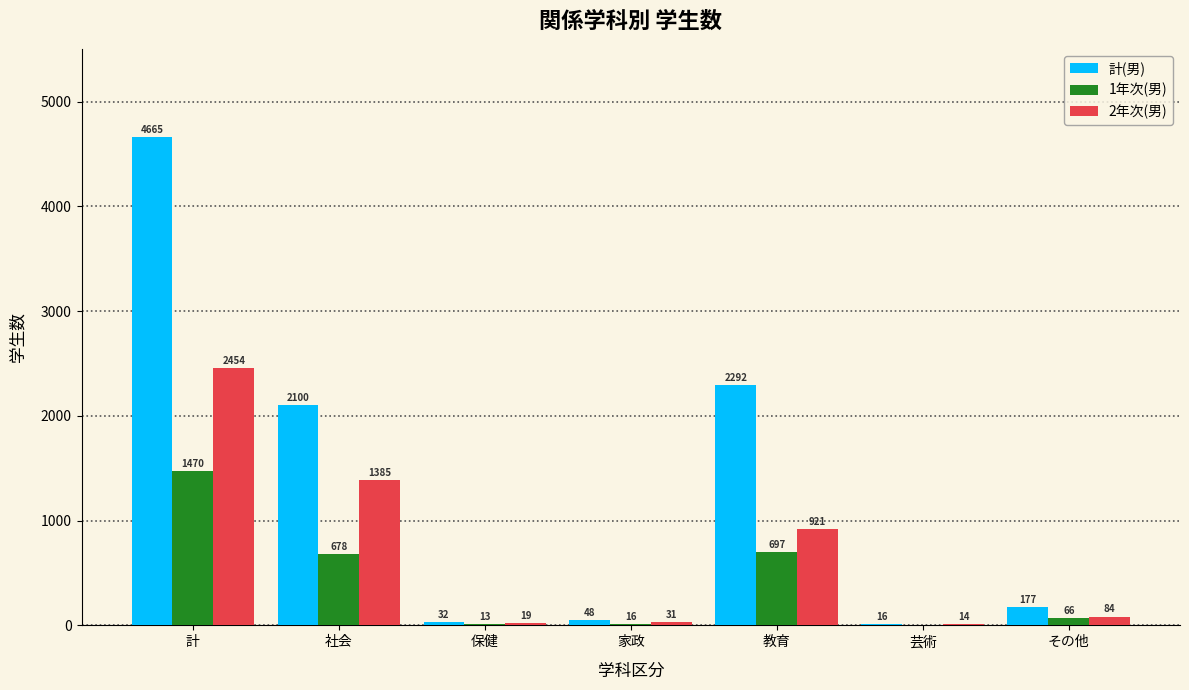

Reading left to right, list all the values displayed in this chart.

計(男): 計=4665	社会=2100	保健=32	家政=48	教育=2292	芸術=16	その他=177
1年次(男): 計=1470	社会=678	保健=13	家政=16	教育=697	芸術=0	その他=66
2年次(男): 計=2454	社会=1385	保健=19	家政=31	教育=921	芸術=14	その他=84